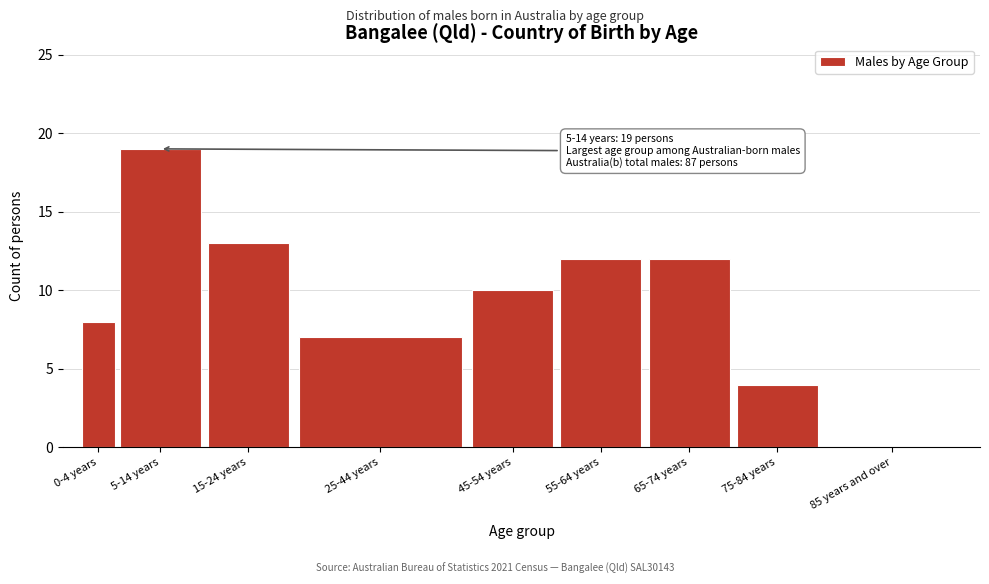

Reading left to right, extract all data points from this chart.

0-4 years=8	5-14 years=19	15-24 years=13	25-44 years=7	45-54 years=10	55-64 years=12	65-74 years=12	75-84 years=4	85 years and over=0